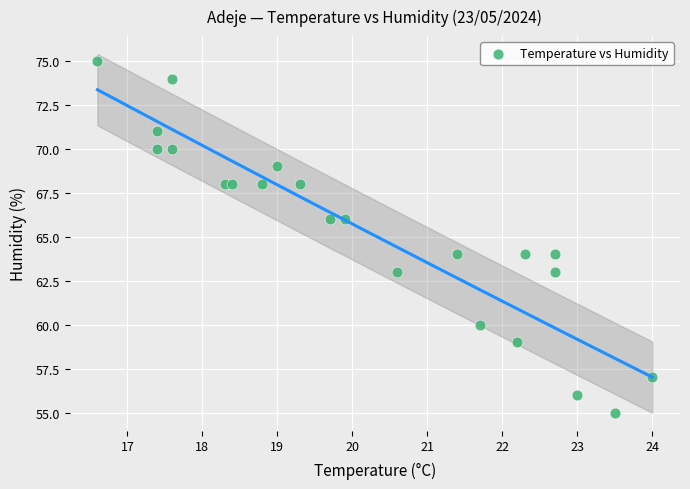

What is the range of Y values (max minus min)?

20